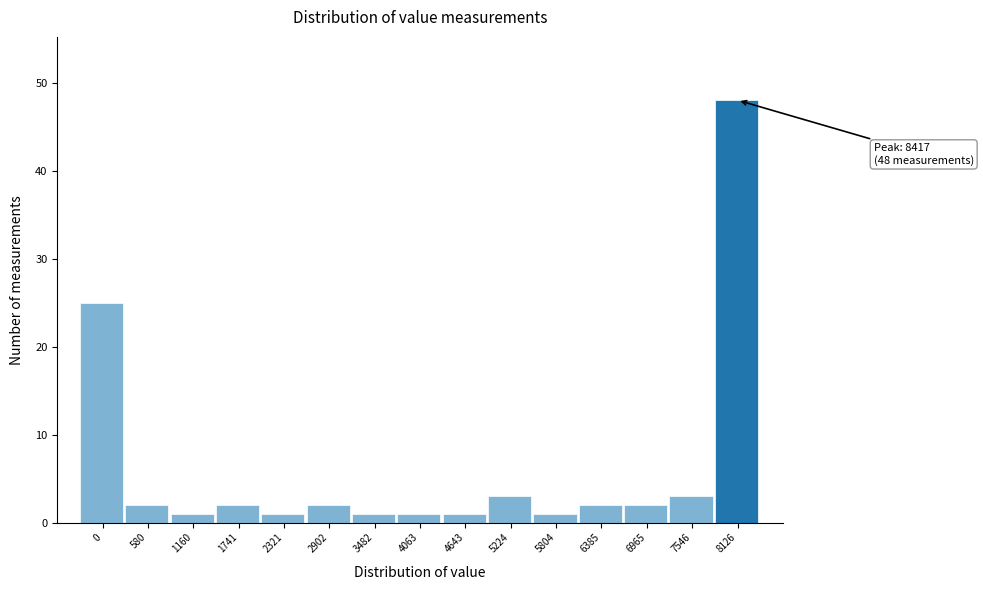

Reading left to right, list all the values displayed in this chart.

25	2	1	2	1	2	1	1	1	3	1	2	2	3	48